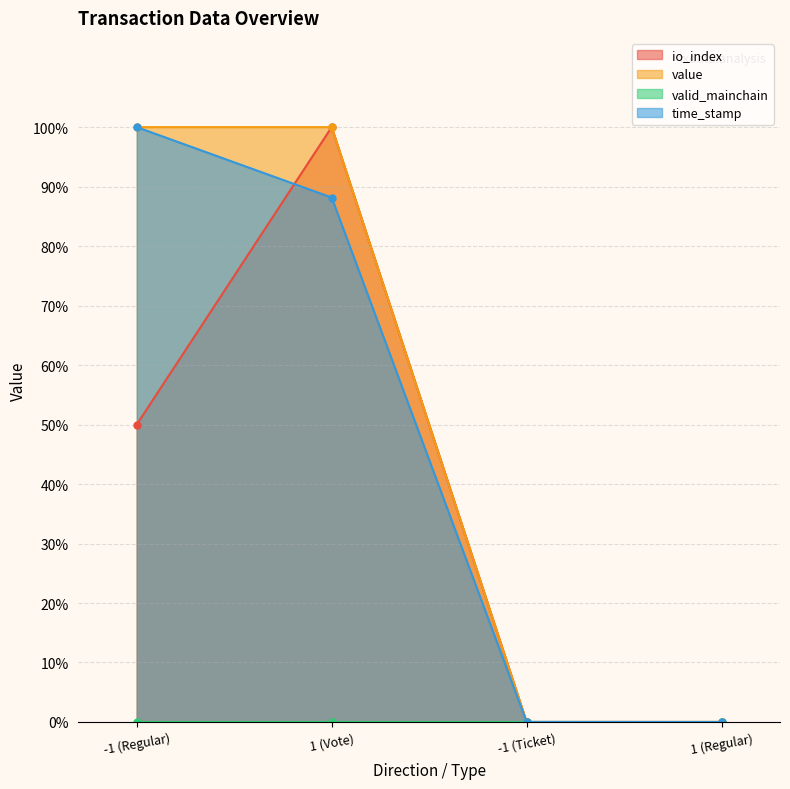

What is the difference between the second highest and second lowest values in the value series?

100.0